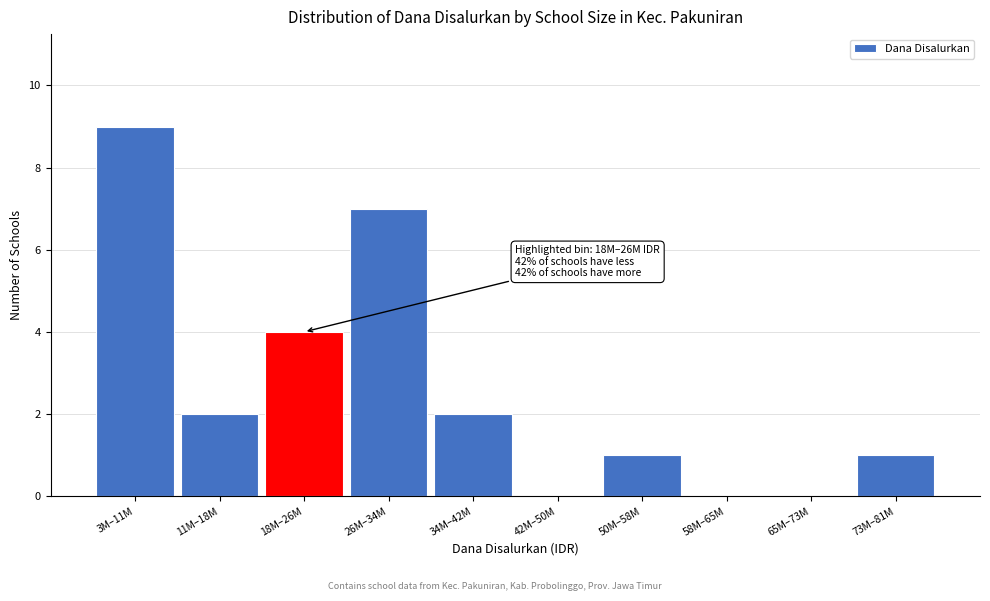

Reading left to right, list all the values displayed in this chart.

3M–11M=9	11M–18M=2	18M–26M=4	26M–34M=7	34M–42M=2	42M–50M=0	50M–58M=1	58M–65M=0	65M–73M=0	73M–81M=1